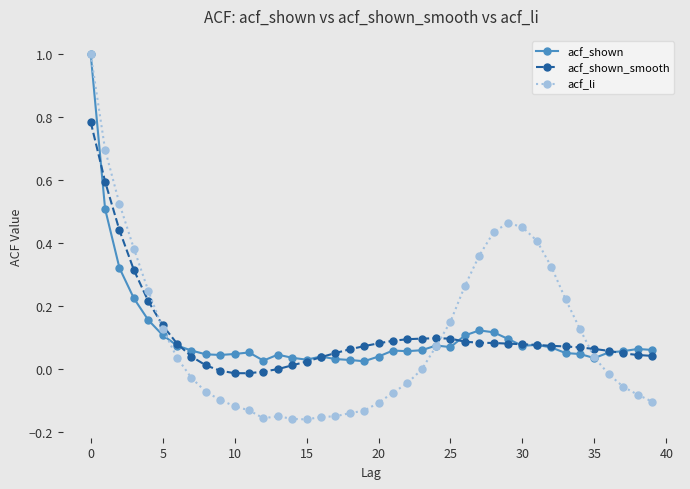

Which series has the largest range (max minus min)?

acf_li